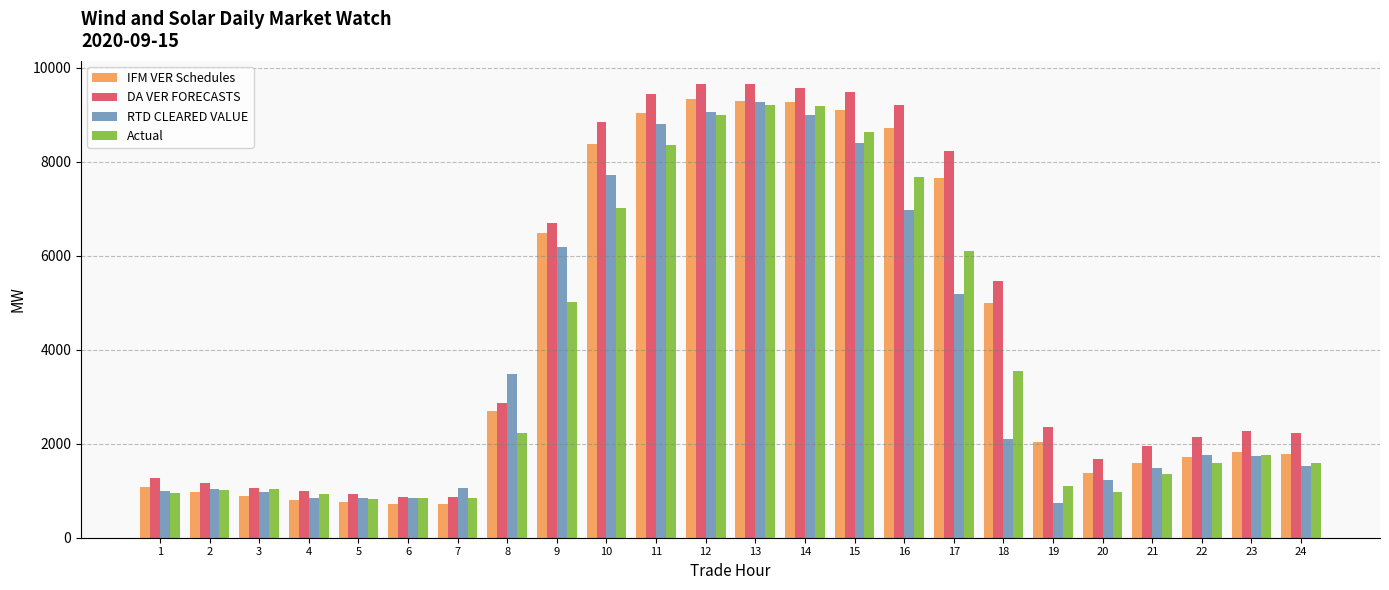

What is the difference between the second highest and minimum values in the Actual series?

8355.7